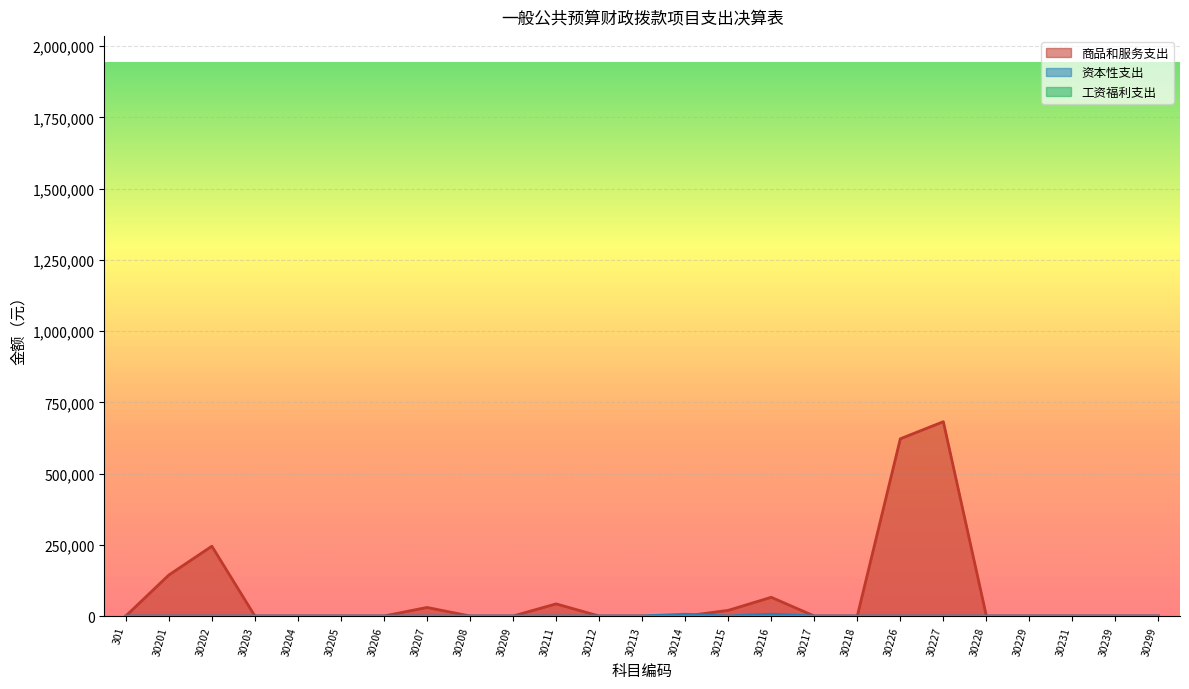

Reading left to right, transcribe all the data shown in this chart.

商品和服务支出: 301=0.0	30201=143830.0	30202=245000.0	30203=0.0	30204=0.0	30205=0.0	30206=0.0	30207=30000.0	30208=0.0	30209=0.0	30211=42600.0	30212=0.0	30213=0.0	30214=0.0	30215=19800.0	30216=65701.0	30217=0.0	30218=0.0	30226=621974.4	30227=682000.0	30228=0.0	30229=0.0	30231=0.0	30239=0.0	30299=0.0
资本性支出: 301=0.0	30201=0.0	30202=0.0	30203=0.0	30204=0.0	30205=0.0	30206=0.0	30207=0.0	30208=0.0	30209=0.0	30211=0.0	30212=0.0	30213=0.0	30214=6320.0	30215=0.0	30216=6320.0	30217=0.0	30218=0.0	30226=0.0	30227=0.0	30228=0.0	30229=0.0	30231=0.0	30239=0.0	30299=0.0